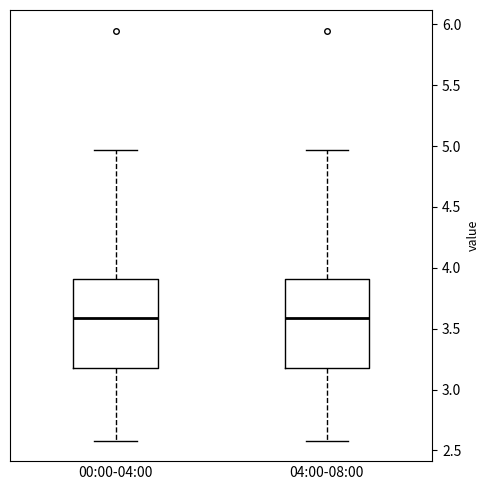

Where does the lower whisker of the box for 04:00-08:00 end on the y-axis? The values are not printed on the chart, so give them approximately, as read against the axis.

2.60